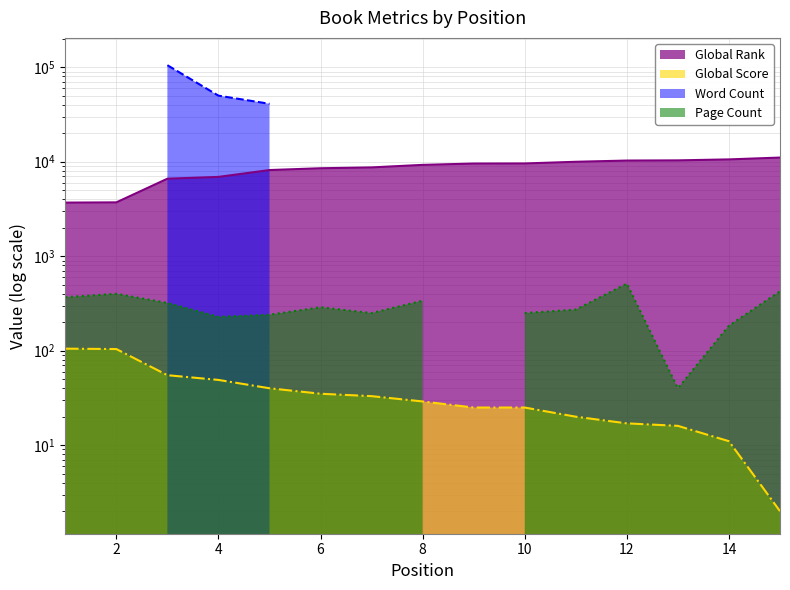

True or false: Global Rank and Global Score intersect in this chart.

False